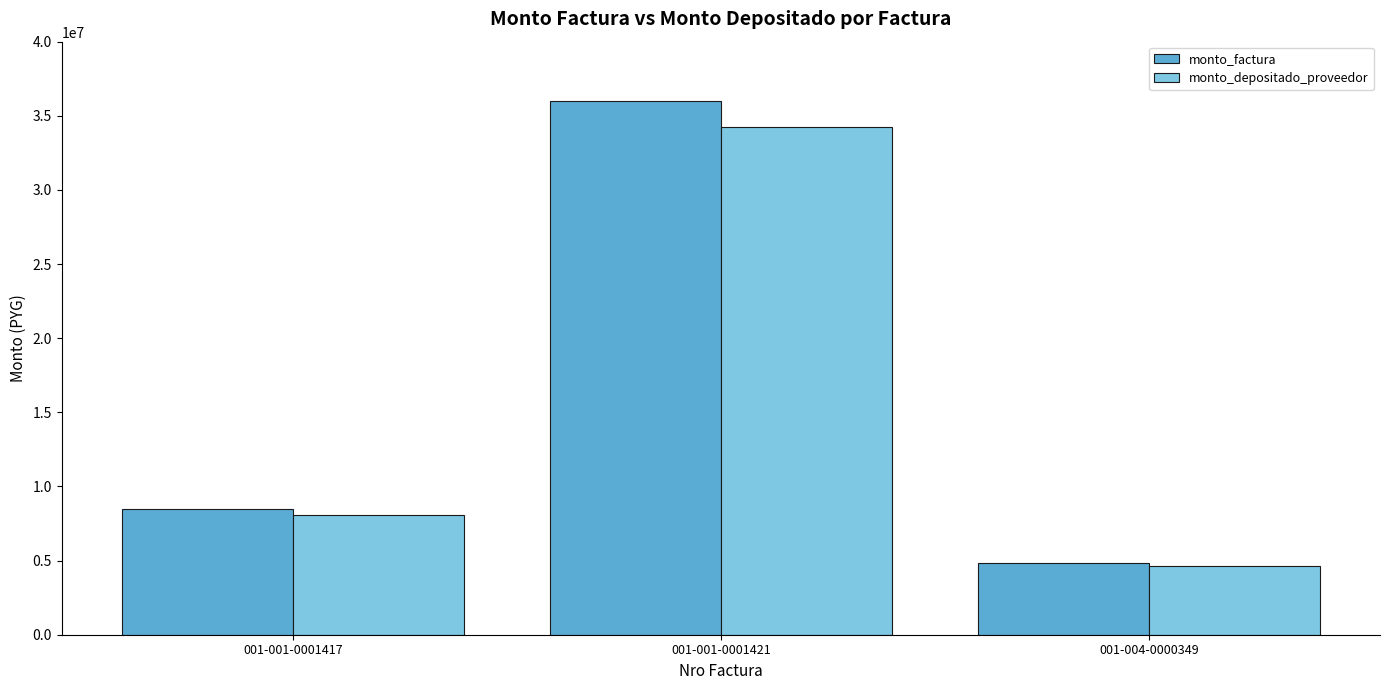

How many monto_depositado_proveedor values are between 4618433 and 34235346?

3